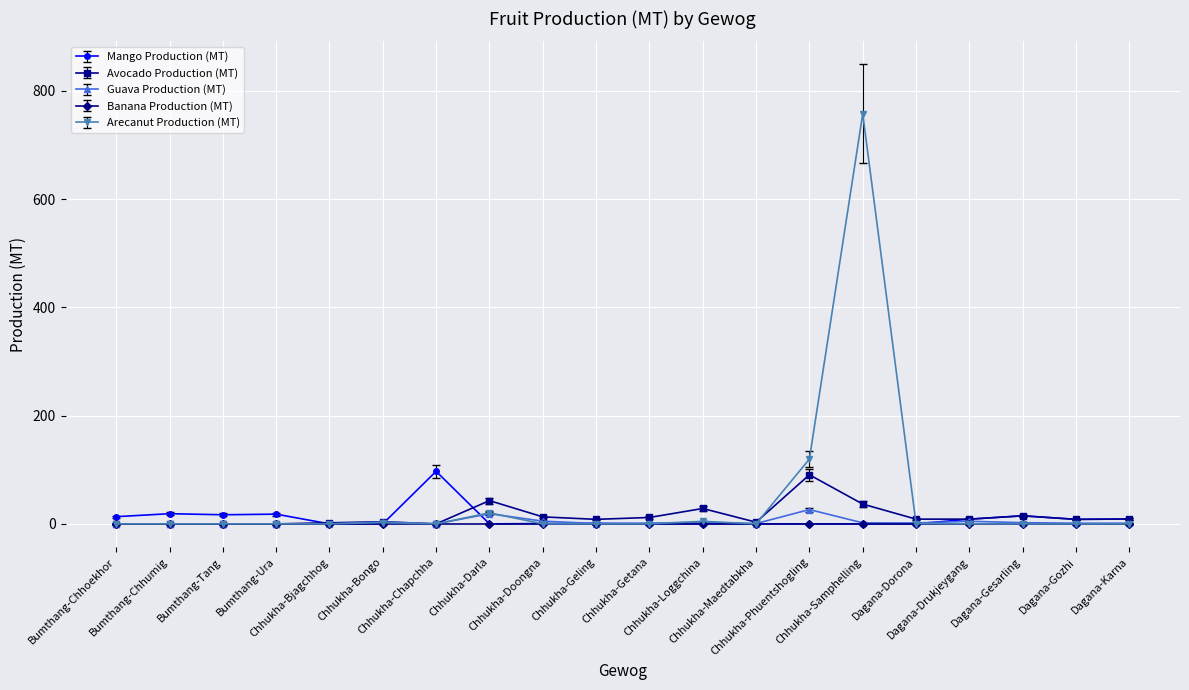

True or false: Mango Production (MT) has more than 0 points higher than both neighbors.

True